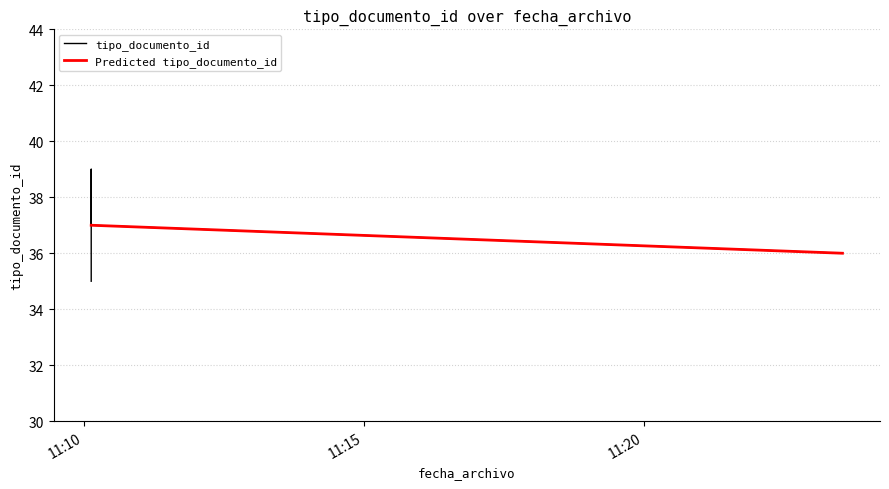

Reading left to right, transcribe all the data shown in this chart.

2010-08-24 11:10:08=35	2010-08-24 11:10:08=38	2010-08-24 11:23:33=36	2010-08-24 11:10:08=39	2010-08-24 11:10:08=37